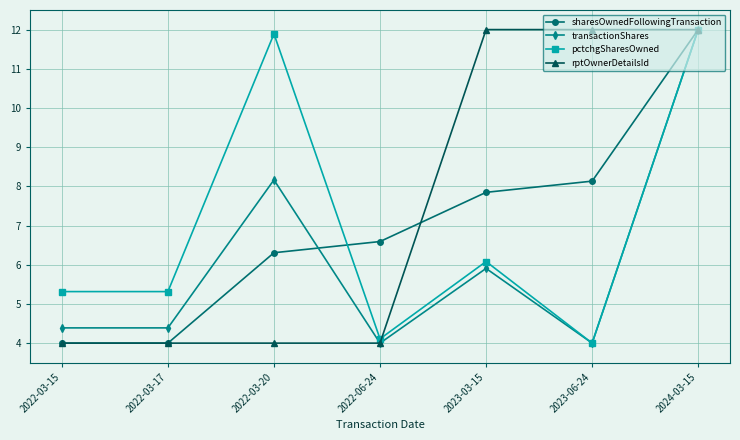

How many lines are shown in the chart?

4